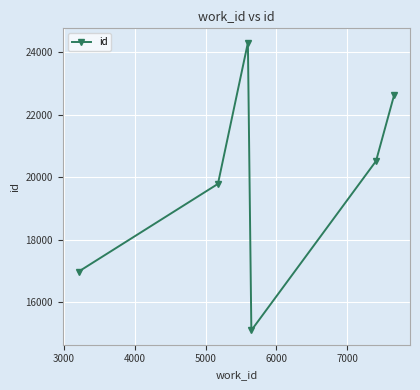

How many values are between 16974 and 22640?

4